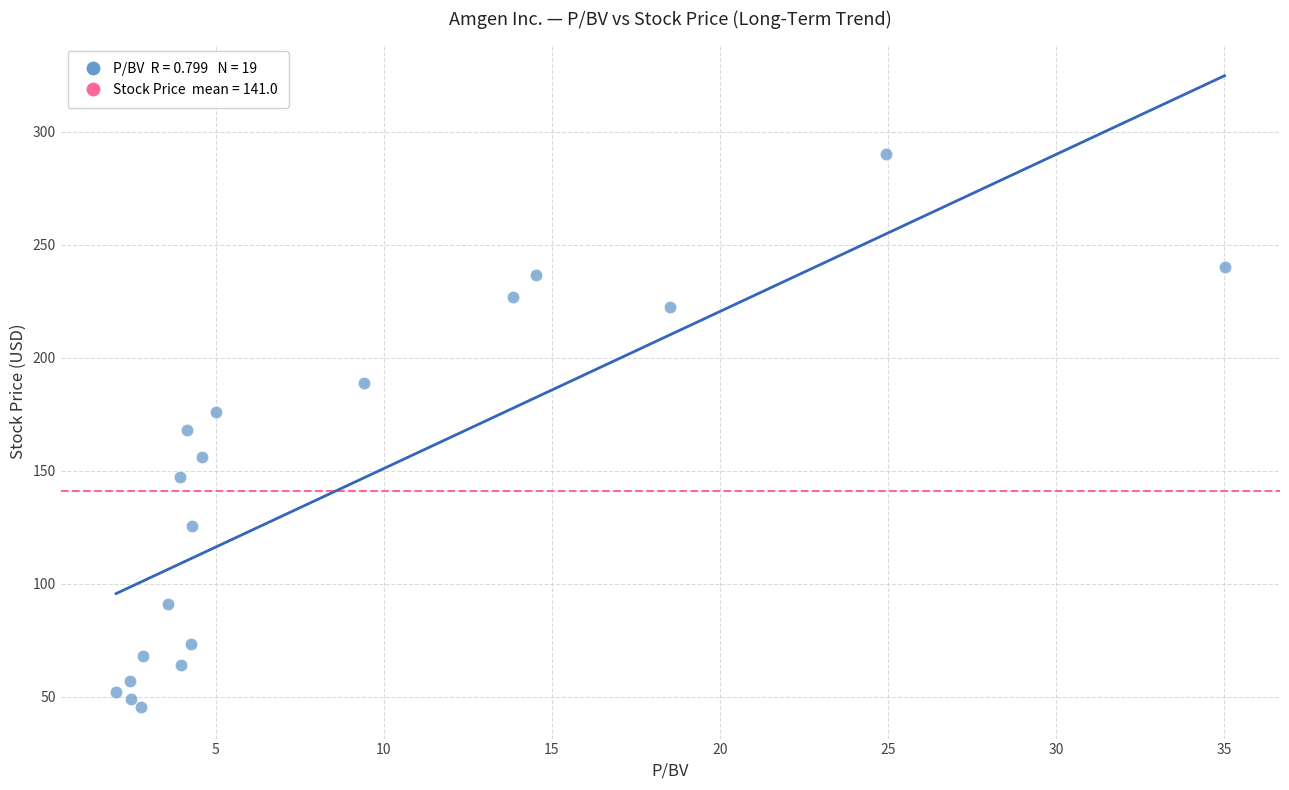

What is the range of Y values (max minus min)?

244.5